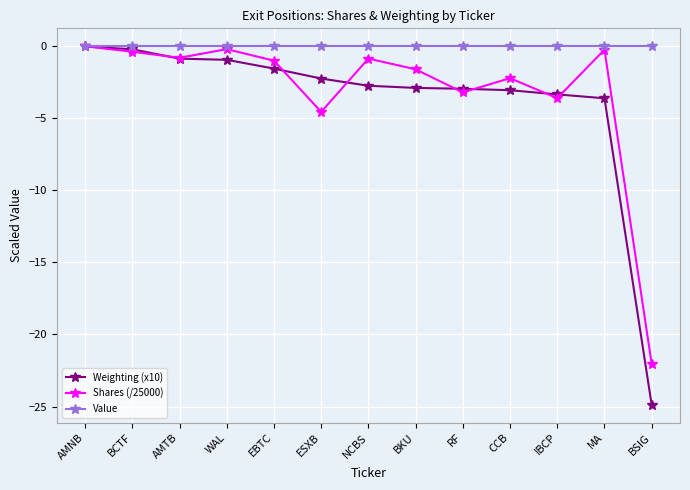

What is the difference between the Shares (/25000) values at ESXB and CCB?

2.3